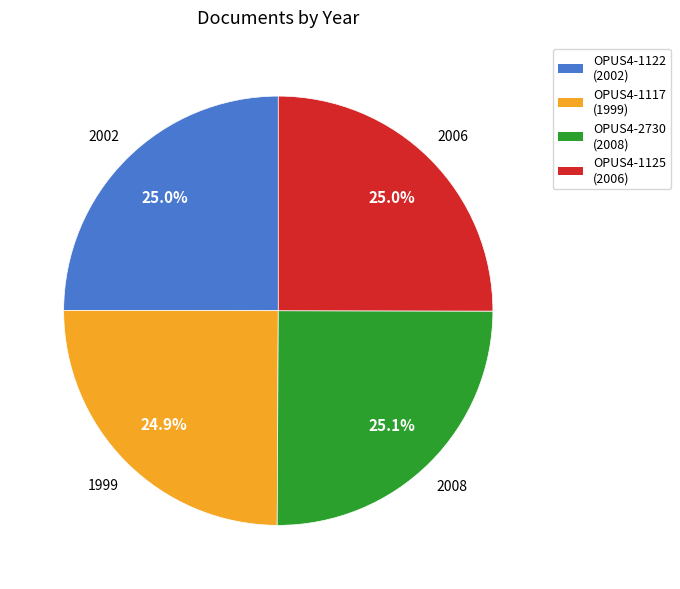

Does OPUS4-1122 represent more than half of the total?

No